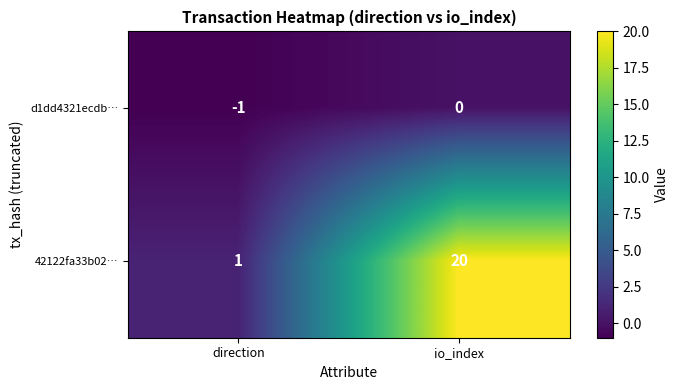

At which label does 42122fa33b02… reach its peak?

io_index